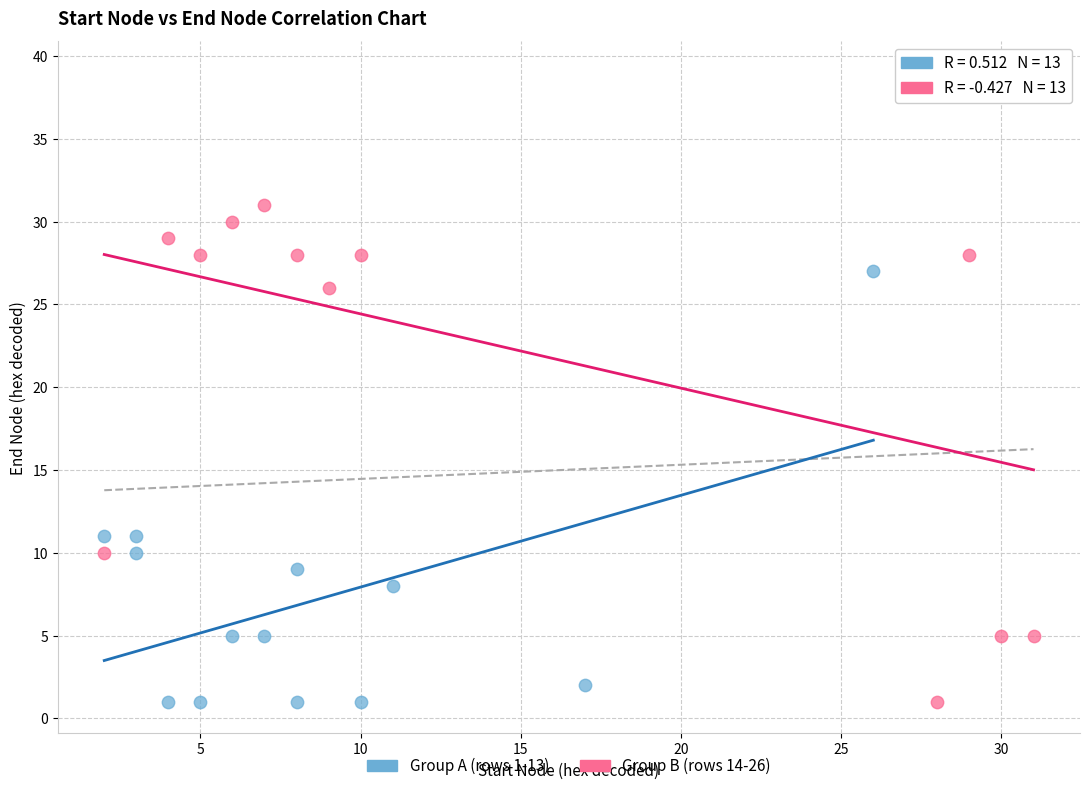

Which series has the widest spread of Y values?

Group B (rows 14-26)